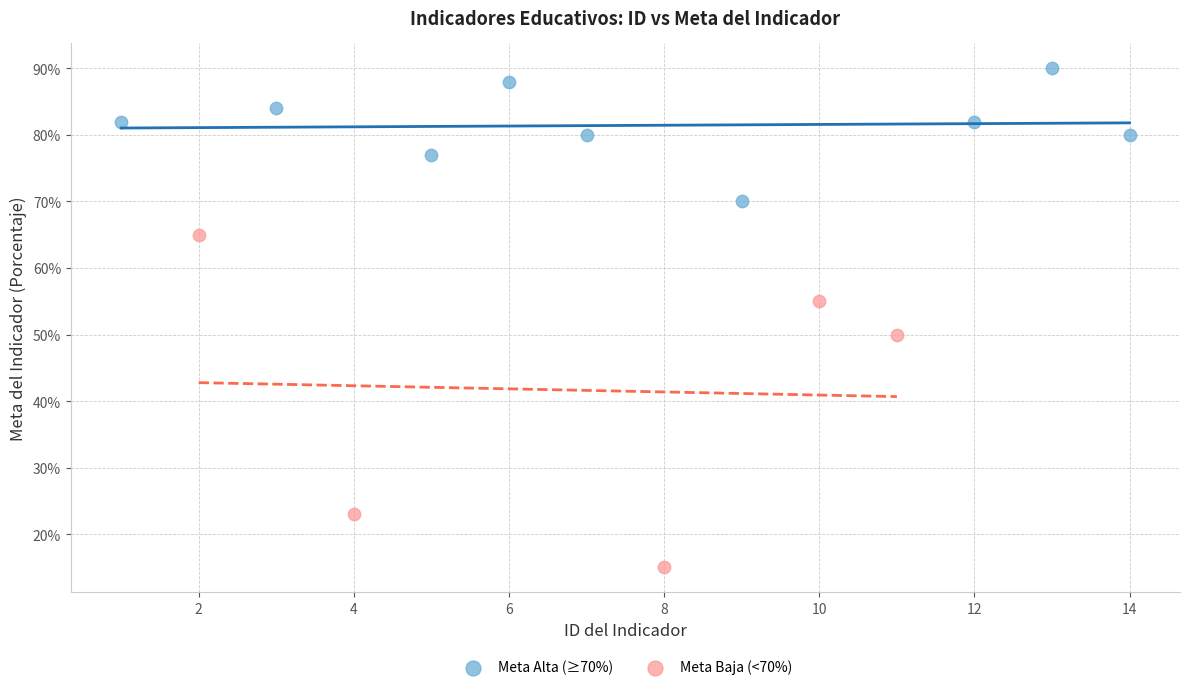

Which series has the widest spread of Y values?

Meta Baja (<70%)